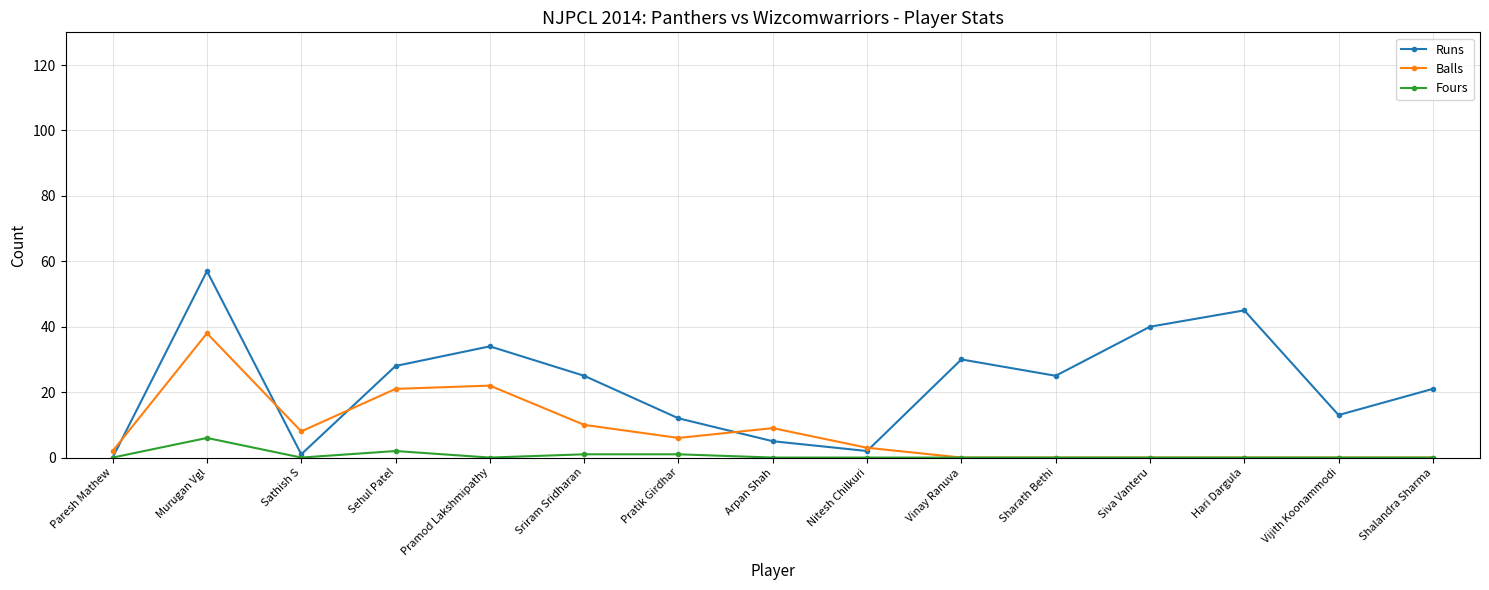

Which series has the largest total across all categories?

Runs